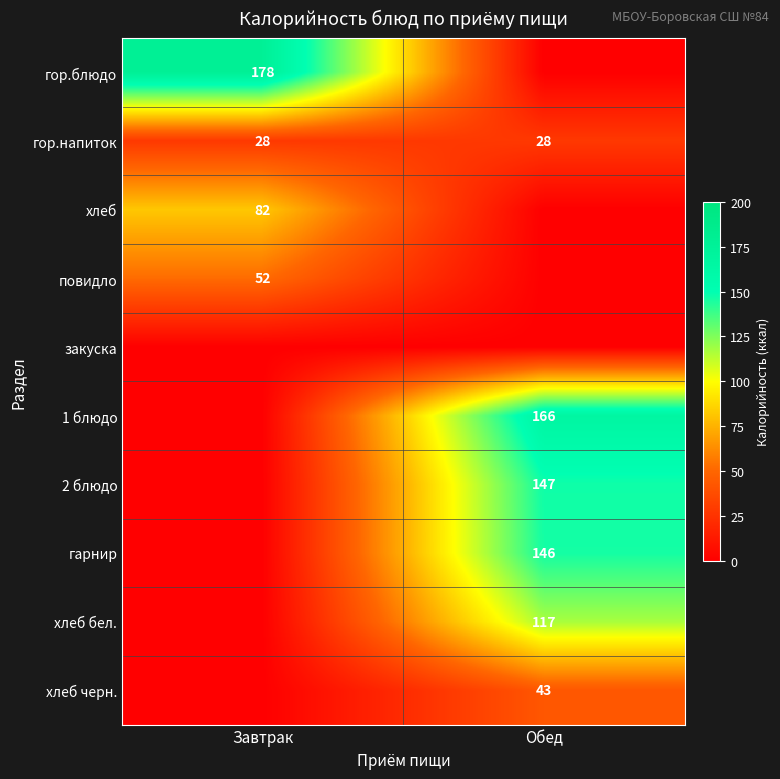

True or false: хлеб бел. has a value of 209 at Обед.

False